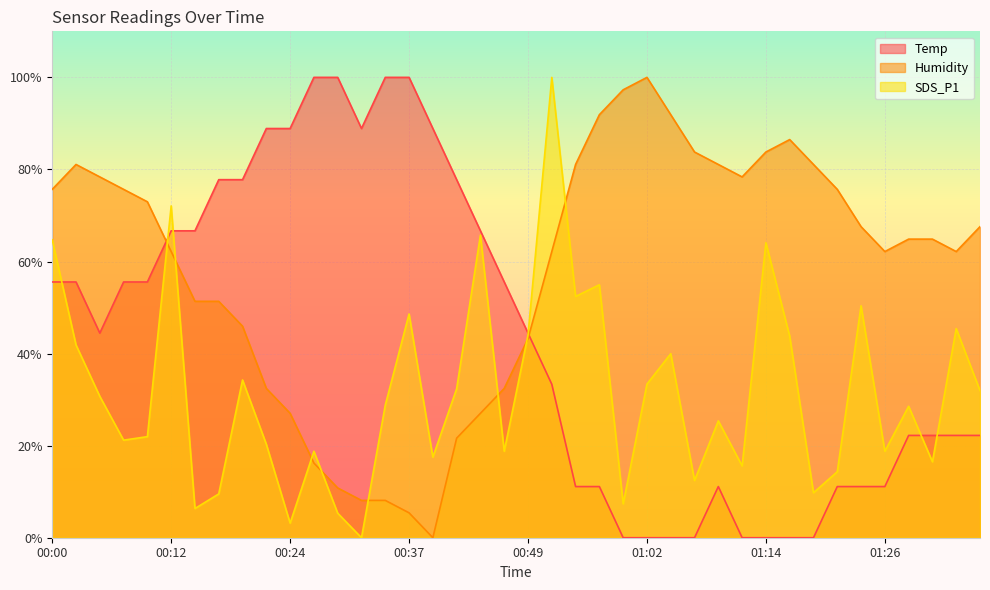

Rank the series by their maximum value, from lowest to highest.

Temp, Humidity, SDS_P1